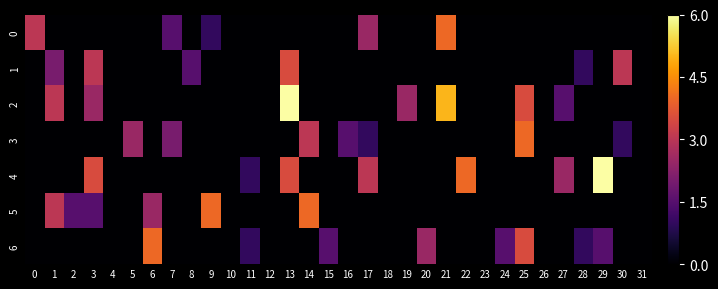

What is the maximum value shown in the chart?

6.0